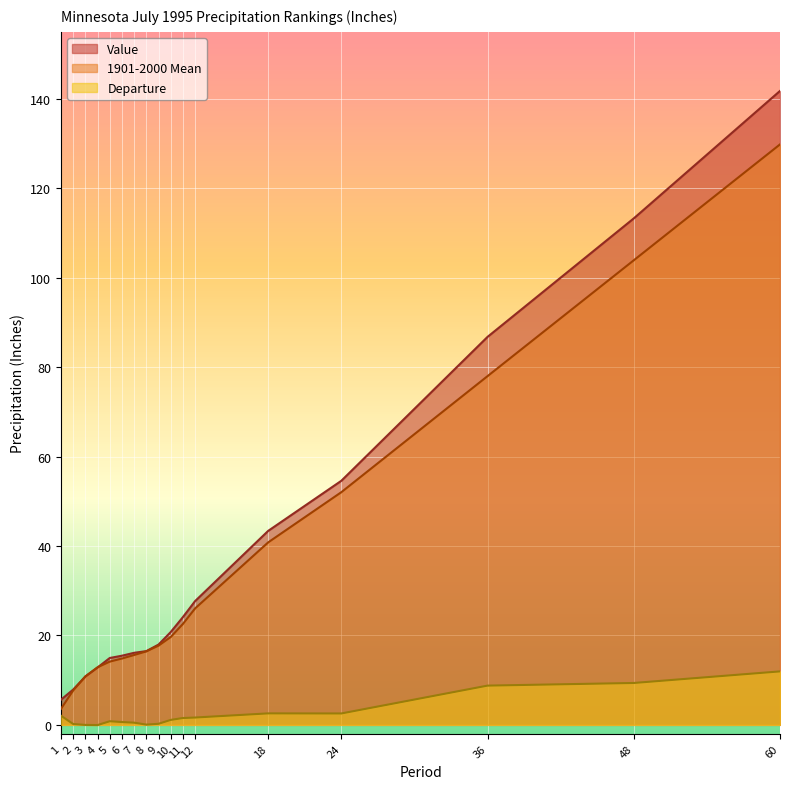

Where is the first local maximum for Departure?

5